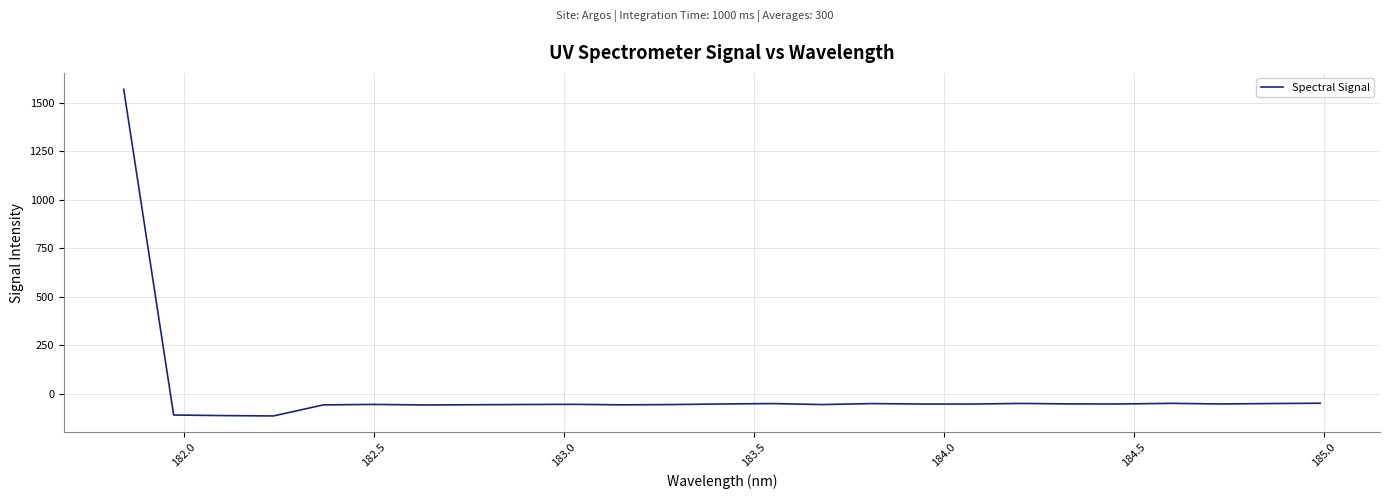

What is the difference between the maximum and minimum values?

1684.4